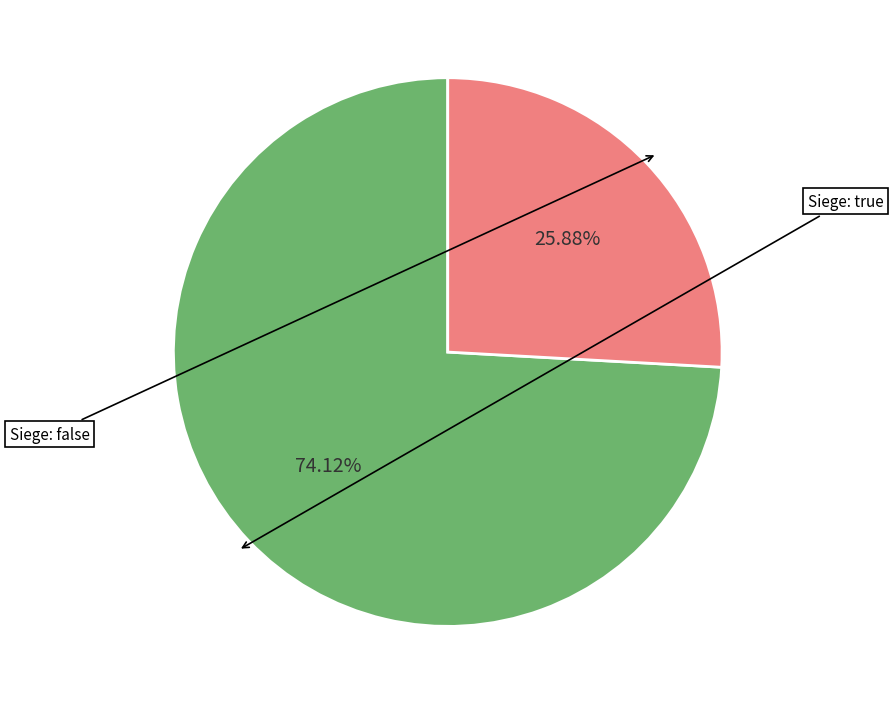

Does any single category account for the majority?

Yes